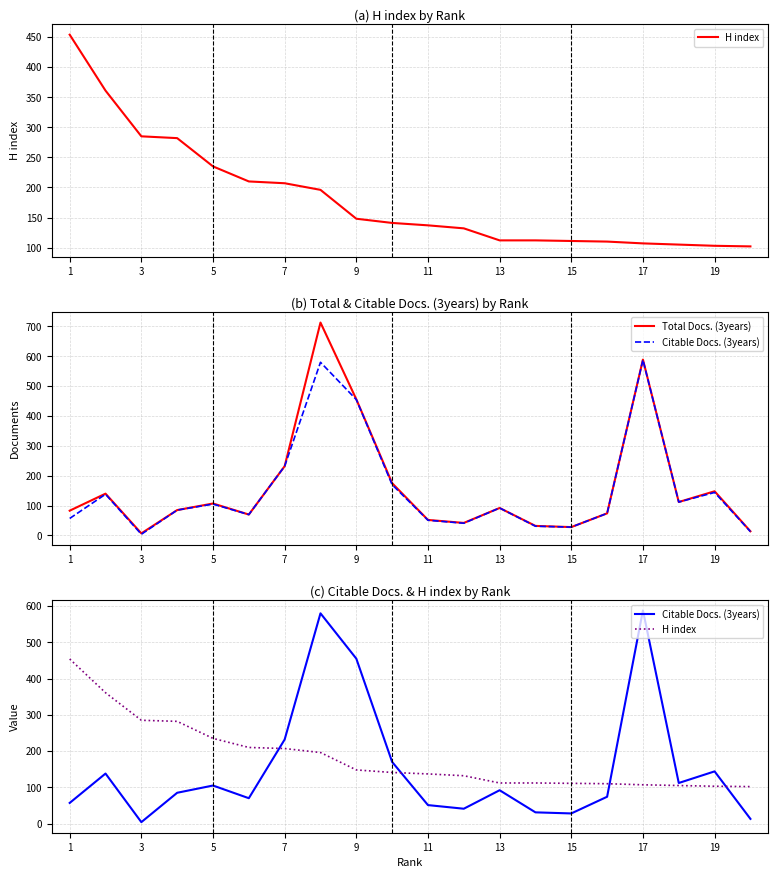

True or false: H index and Total Docs. (3years) cross at least once.

True